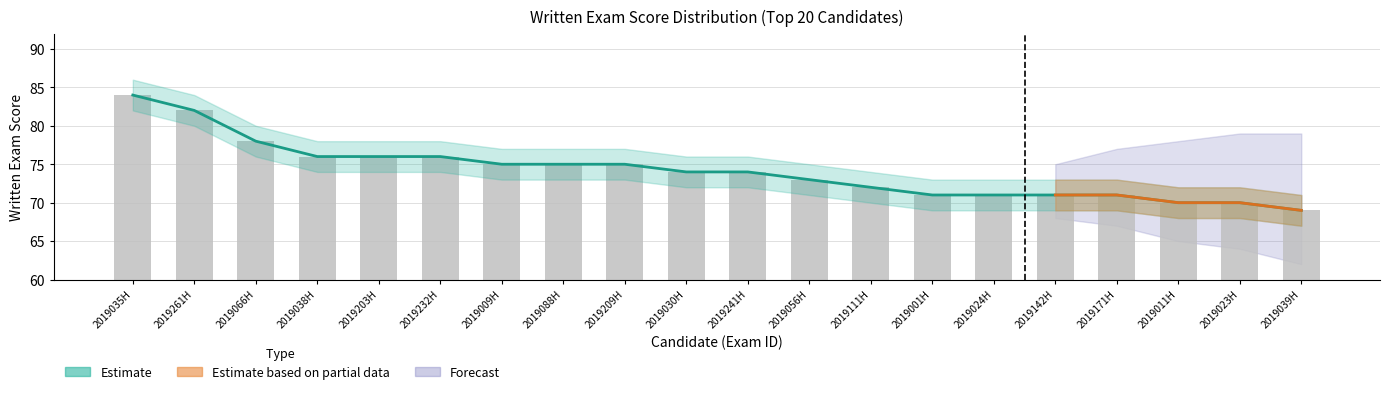

What is the difference between the maximum and second lowest values in the Score series?

14